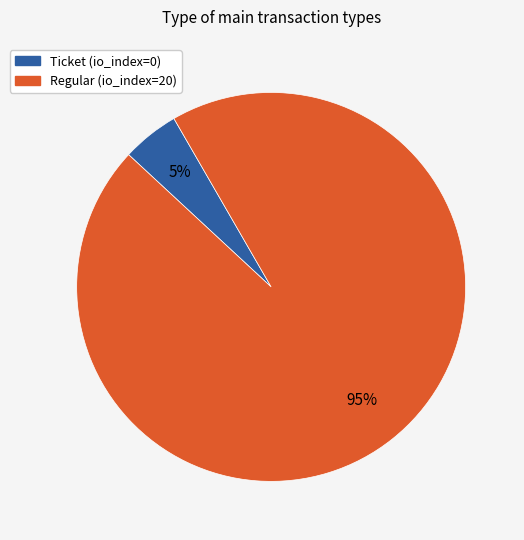

Does Ticket (io_index=0) represent more than half of the total?

No